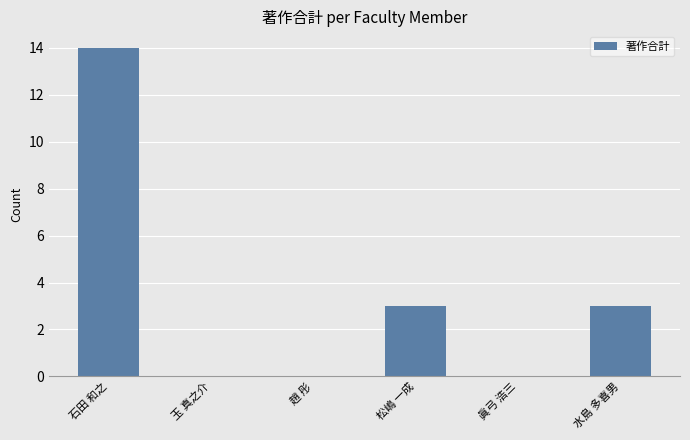

Where does the data first go above 3?

石田 和之